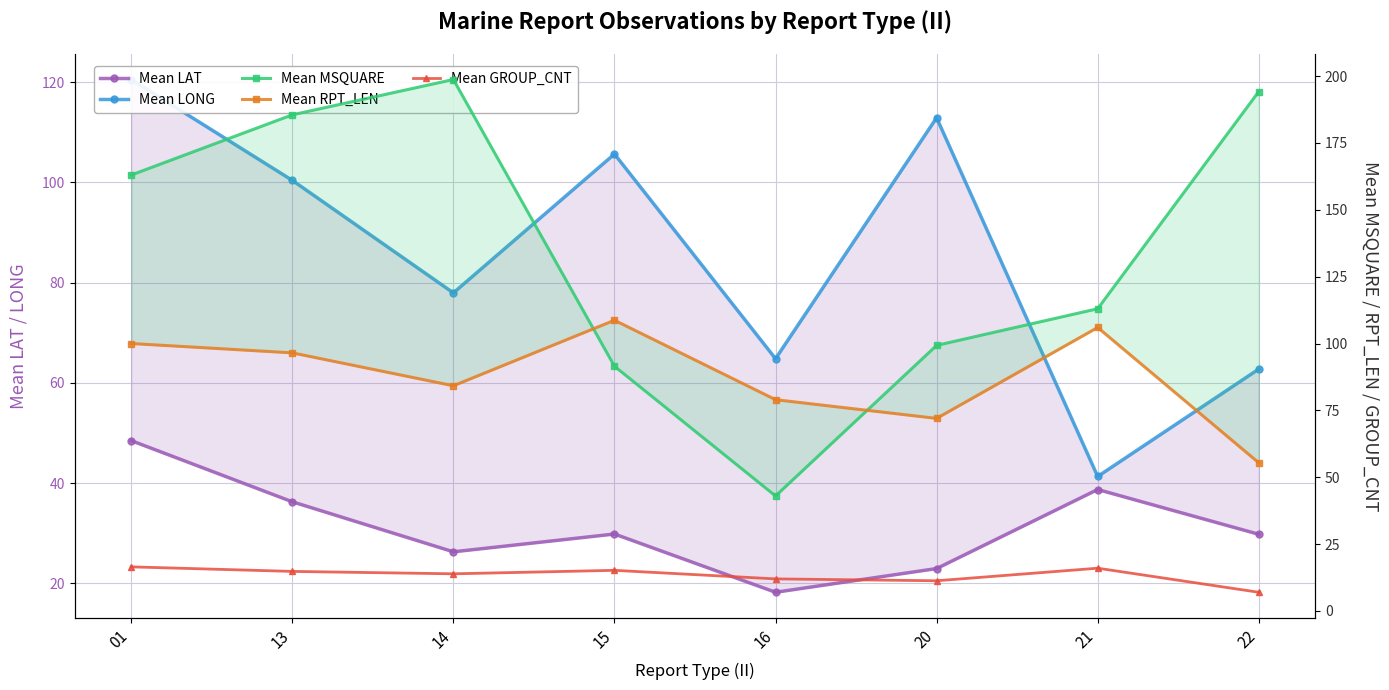

Between 22 and 15, which is larger?

15